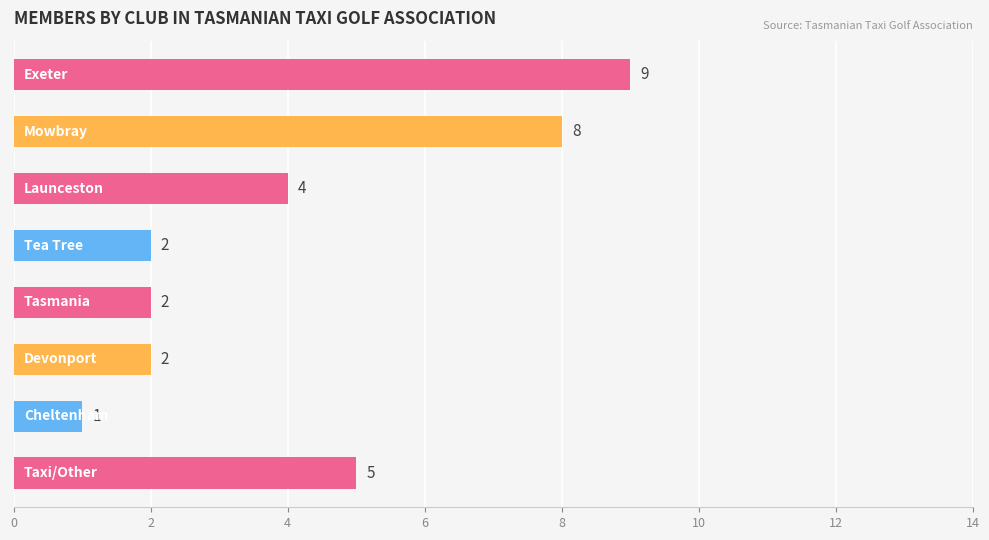

How many series are shown in this chart?

1